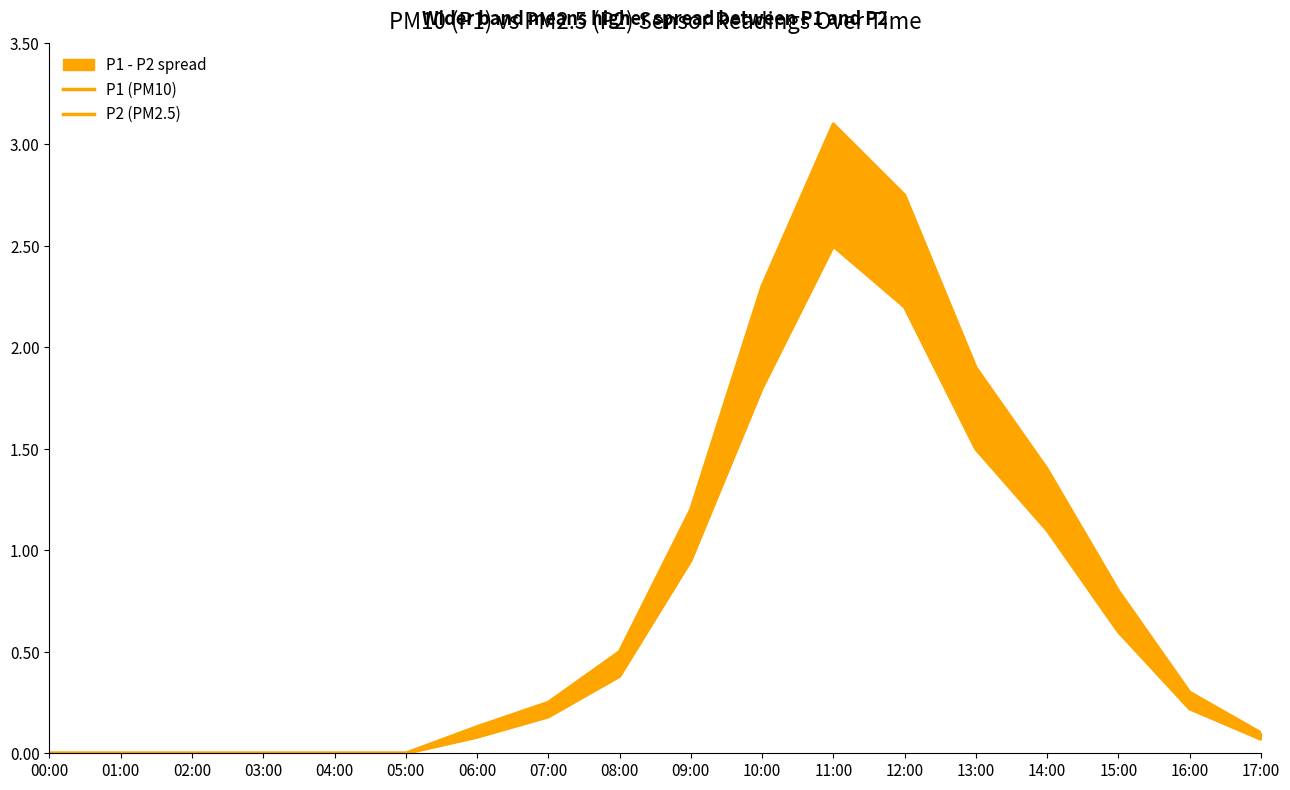

True or false: P2 (PM2.5) and P1 (PM10) cross at least once.

False